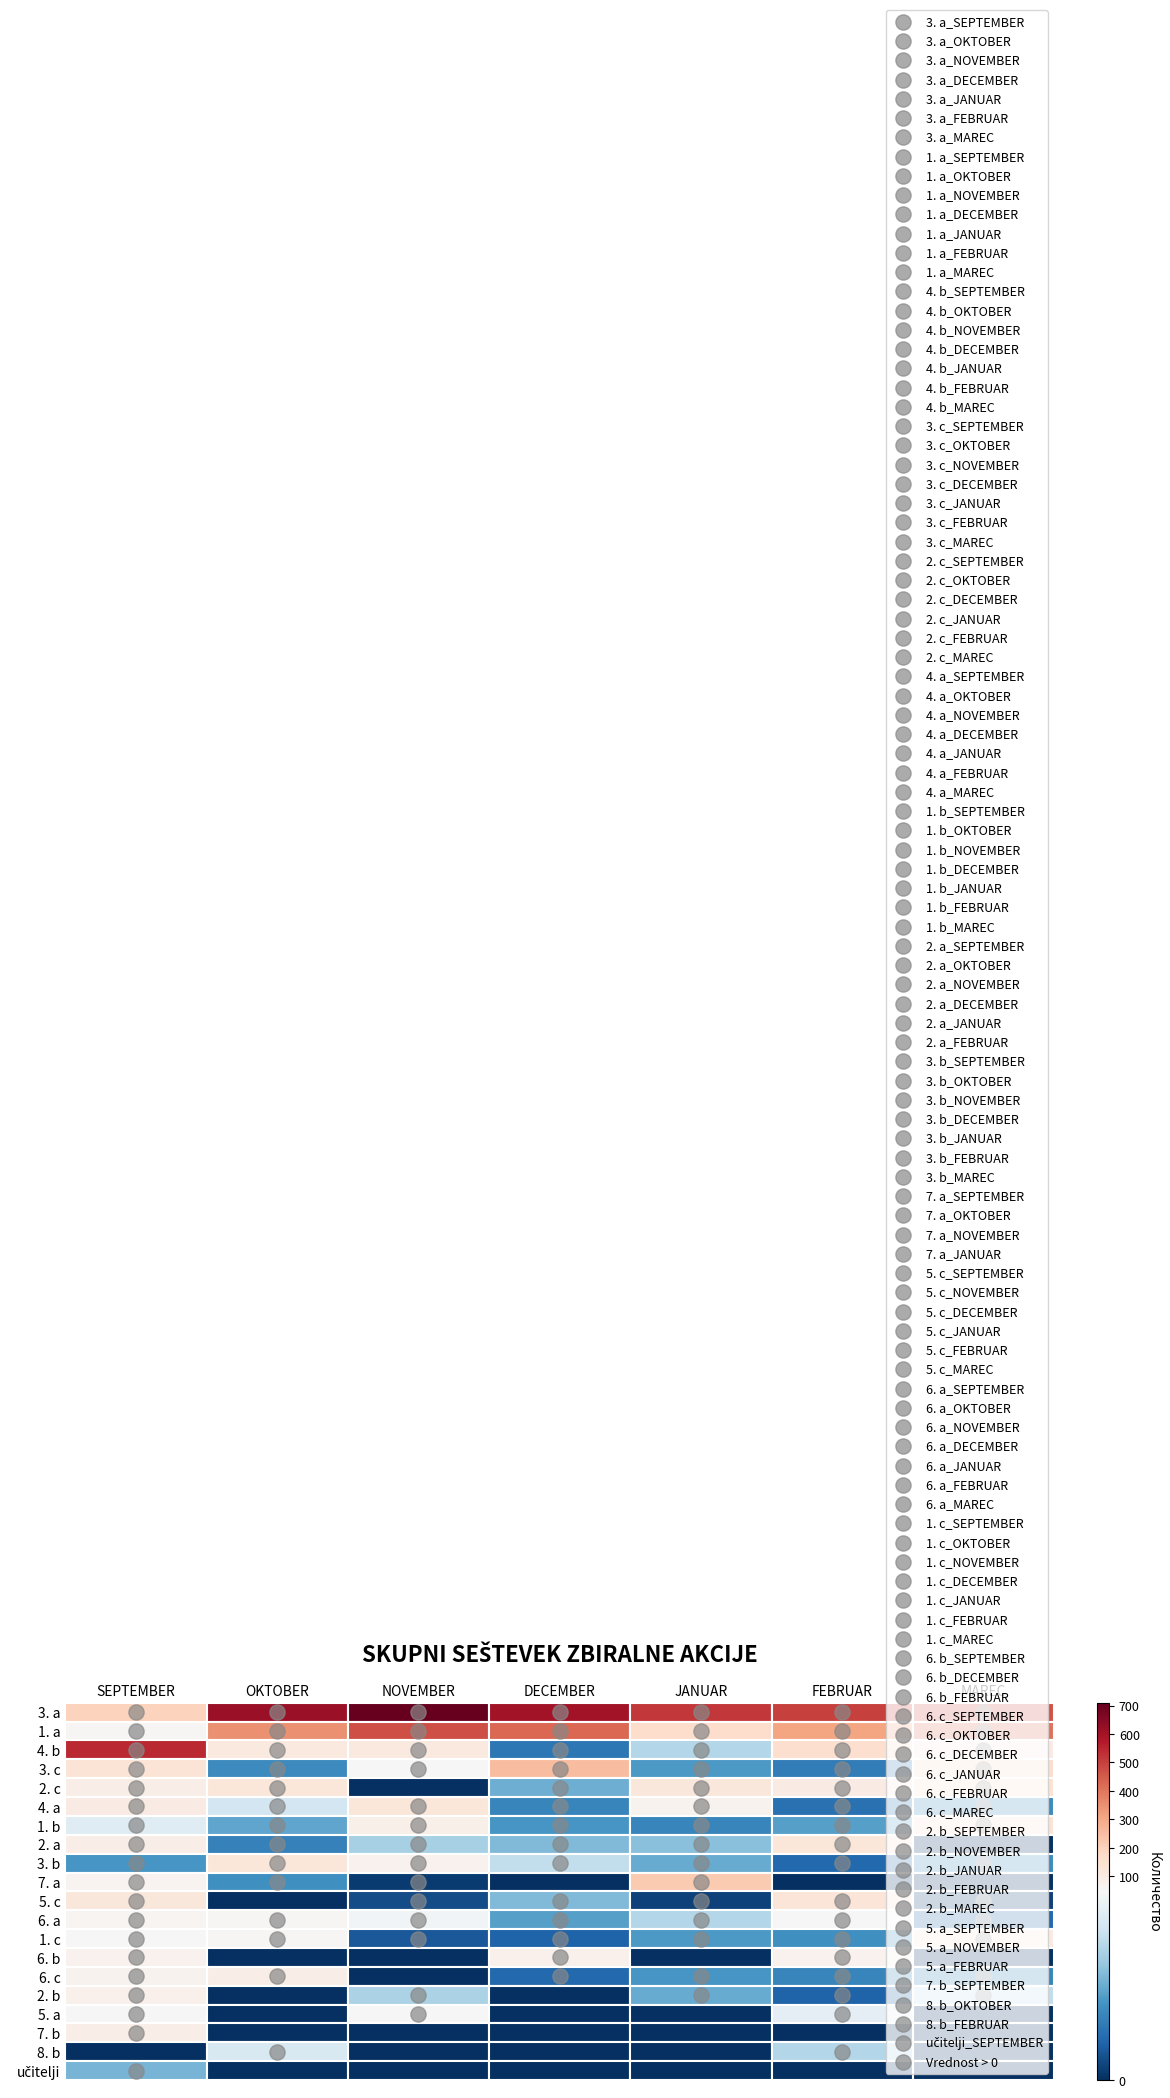

What is the sum of the 5. c values at 3. a and 1. a?

123